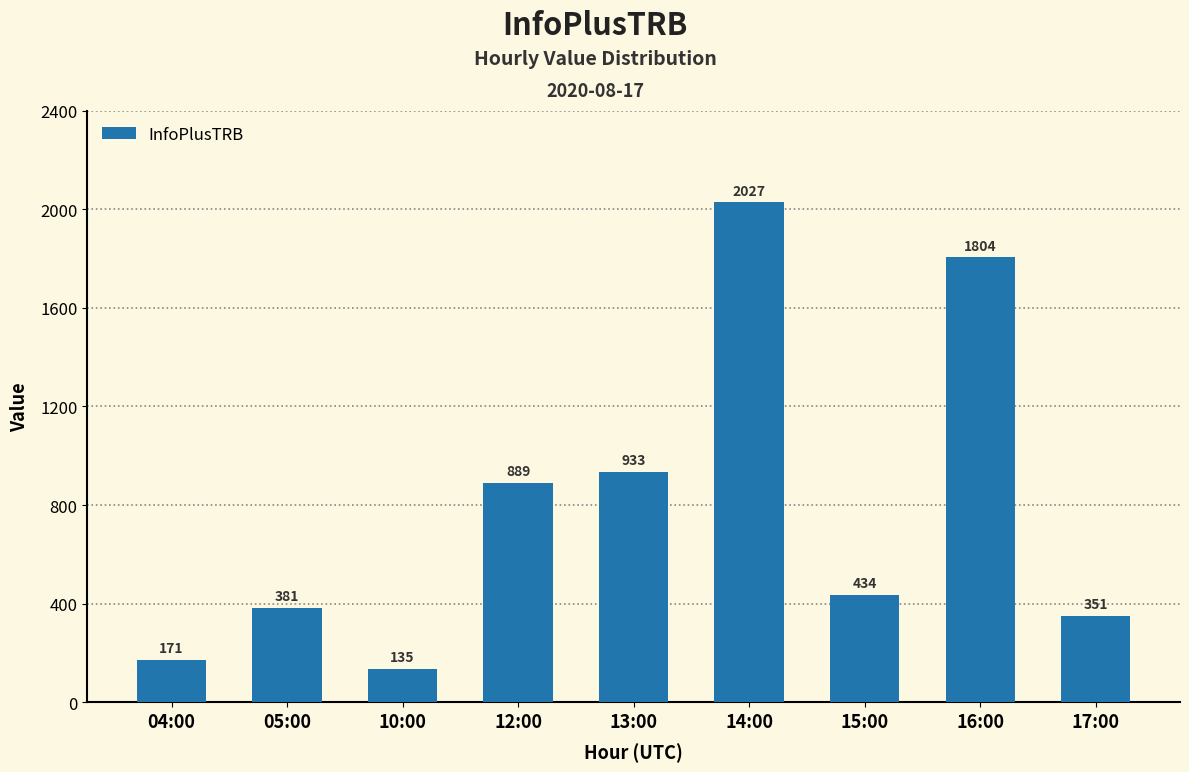

What is the label of the 2nd bar from the left?

05:00